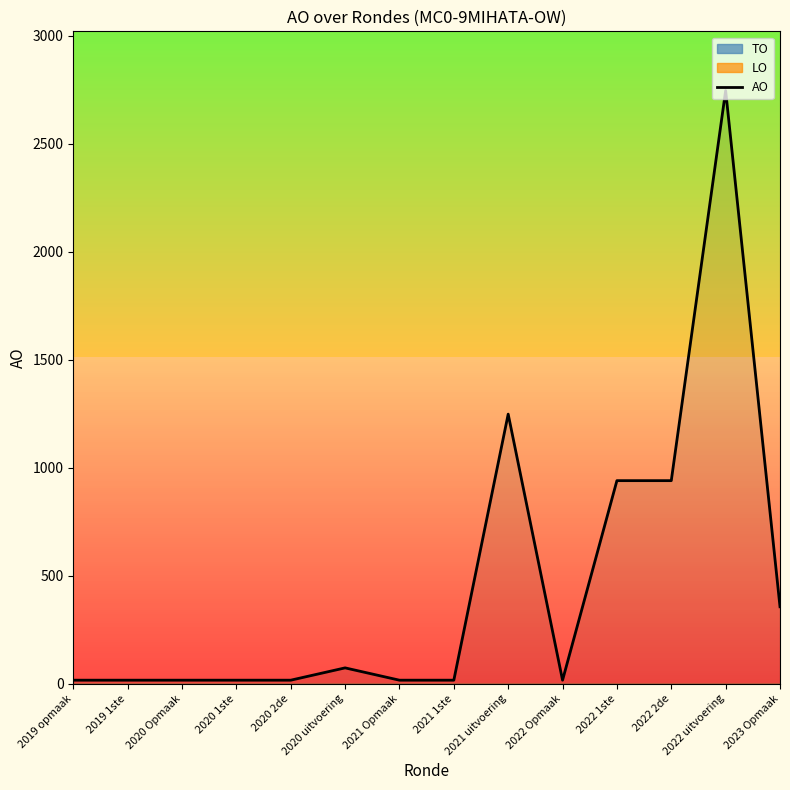

List the labels in order of value, smallest first.

2019 opmaak, 2019 1ste, 2020 Opmaak, 2020 1ste, 2020 2de, 2021 Opmaak, 2021 1ste, 2022 Opmaak, 2020 uitvoering, 2023 Opmaak, 2022 1ste, 2022 2de, 2021 uitvoering, 2022 uitvoering